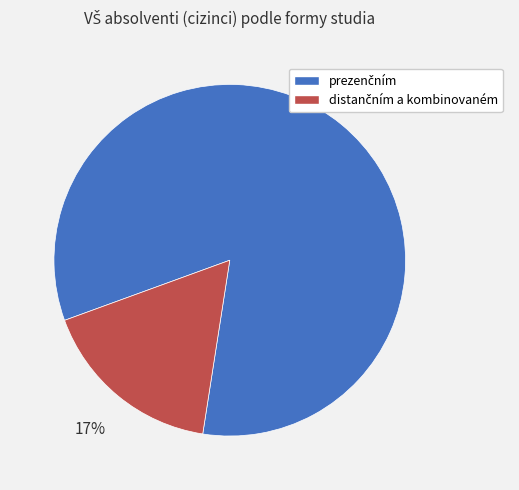

Does any single category account for the majority?

Yes